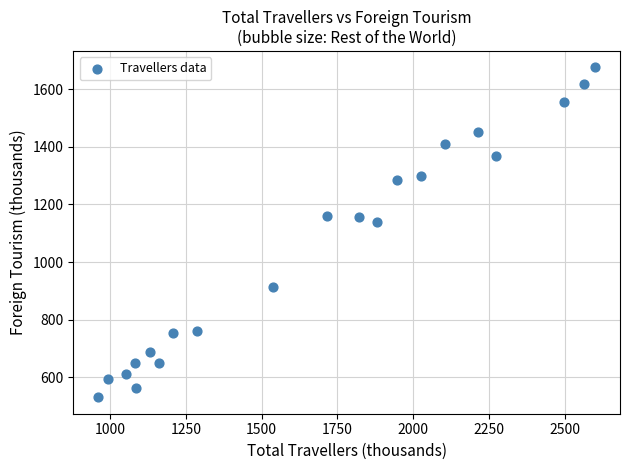

What is the range of X values (max minus min)?

1639.0